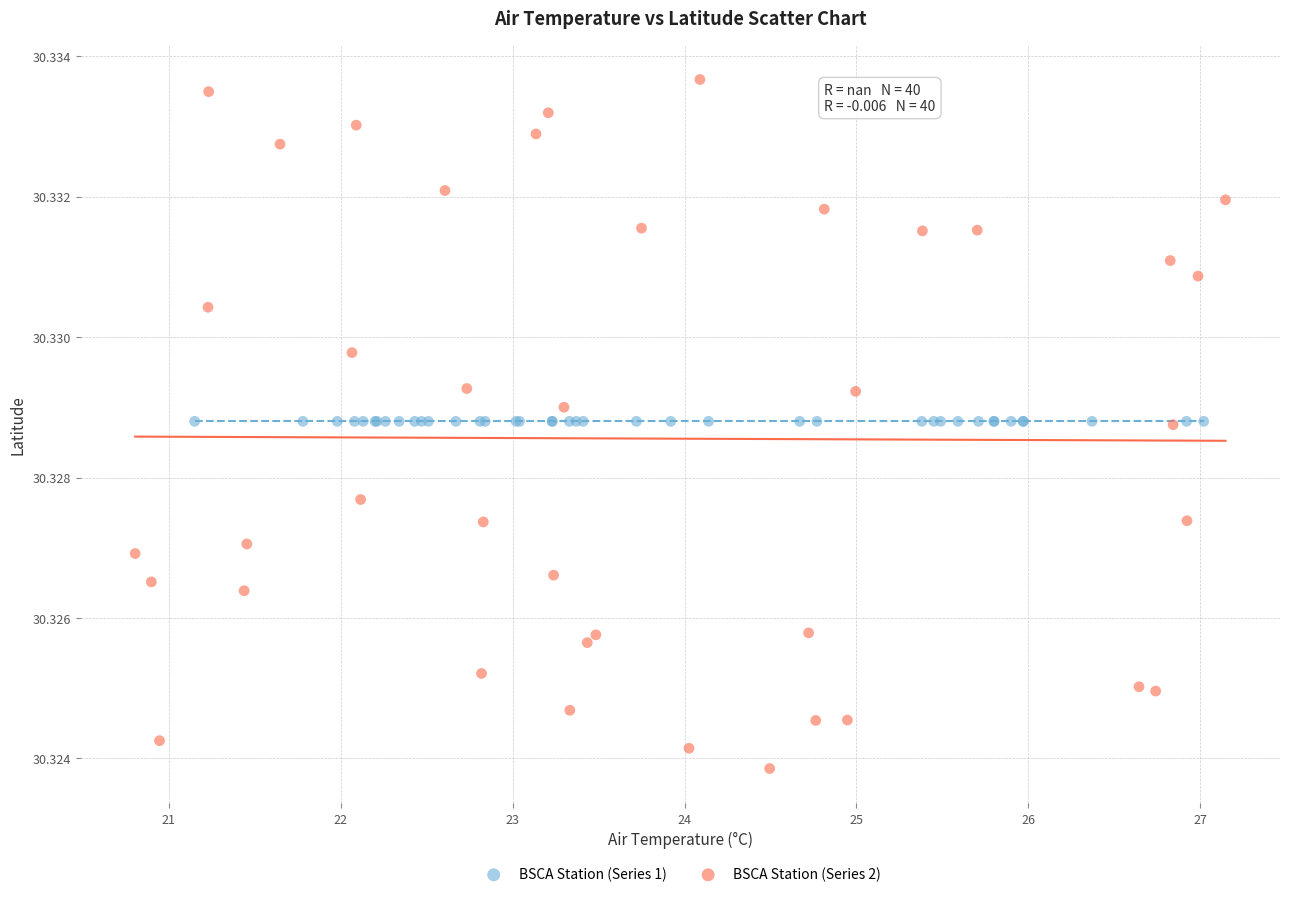

Which series contains the highest Y value?

BSCA Station (Series 2)